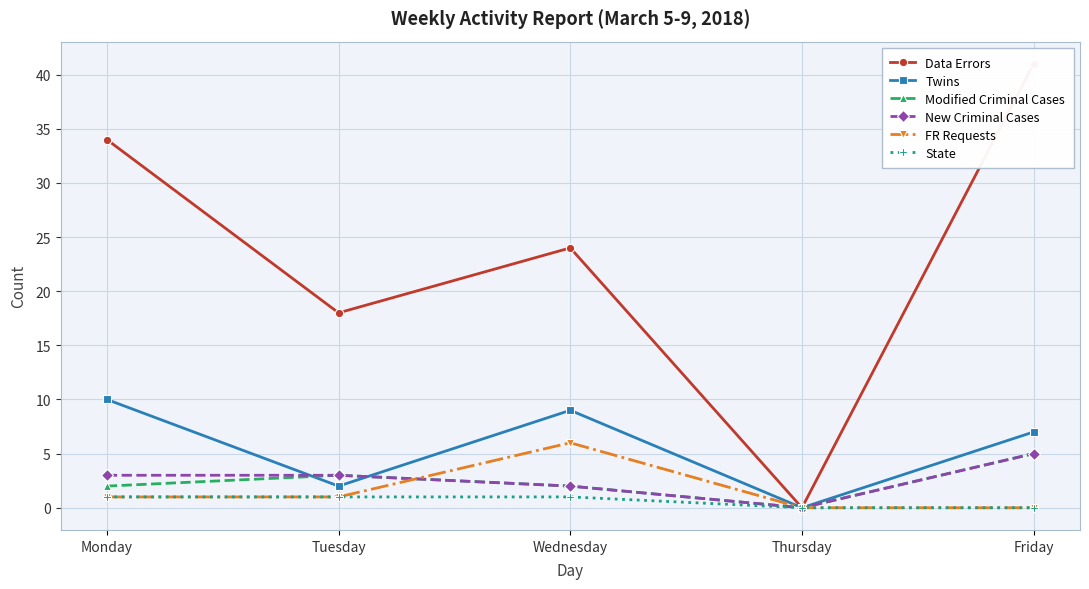

Reading left to right, list all the values displayed in this chart.

Data Errors: Monday=34	Tuesday=18	Wednesday=24	Thursday=0	Friday=41
Twins: Monday=10	Tuesday=2	Wednesday=9	Thursday=0	Friday=7
Modified Criminal Cases: Monday=2	Tuesday=3	Wednesday=2	Thursday=0	Friday=5
New Criminal Cases: Monday=3	Tuesday=3	Wednesday=2	Thursday=0	Friday=5
FR Requests: Monday=1	Tuesday=1	Wednesday=6	Thursday=0	Friday=0
State: Monday=1	Tuesday=1	Wednesday=1	Thursday=0	Friday=0